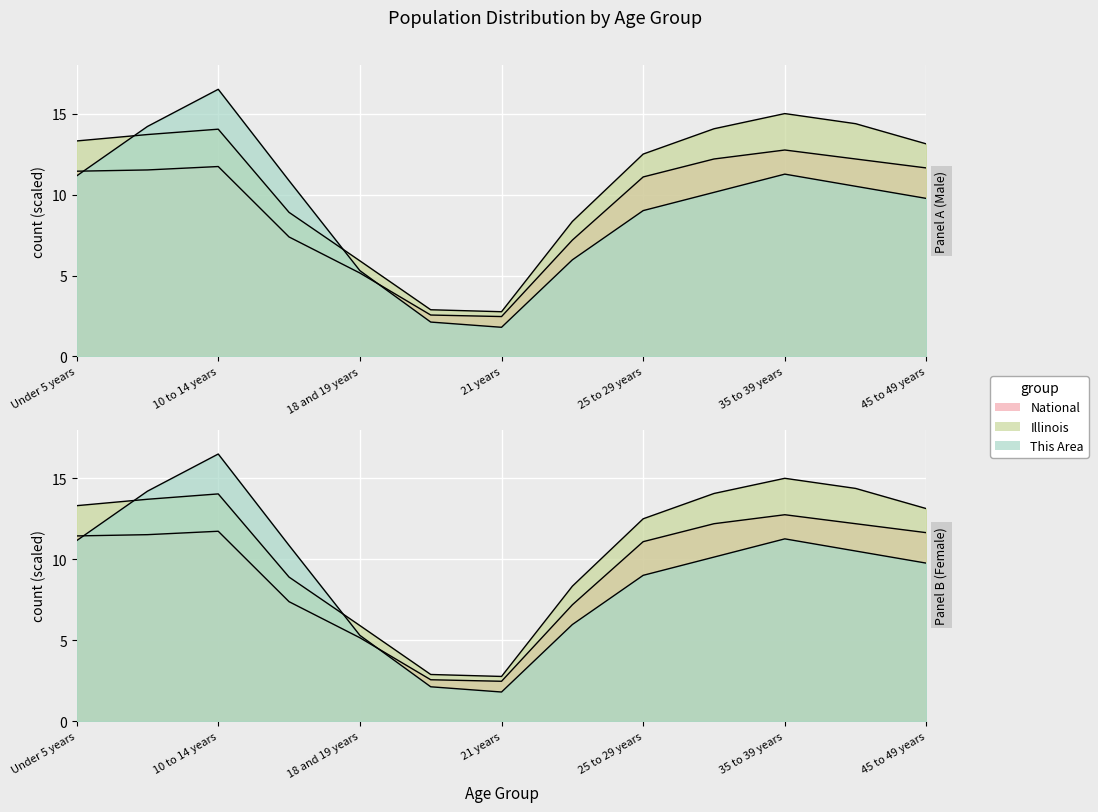

Is it true that Illinois equals 8.9 at 15 to 17 years?

True